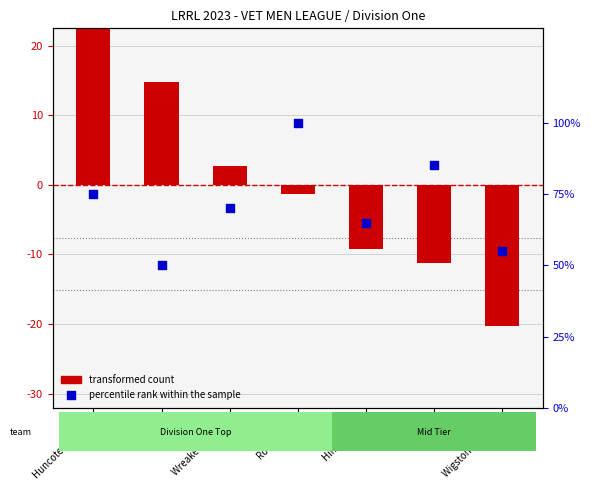

Is the value of percentile rank within the sample at OWLS greater than the value of transformed count at Hinckley RC?

Yes